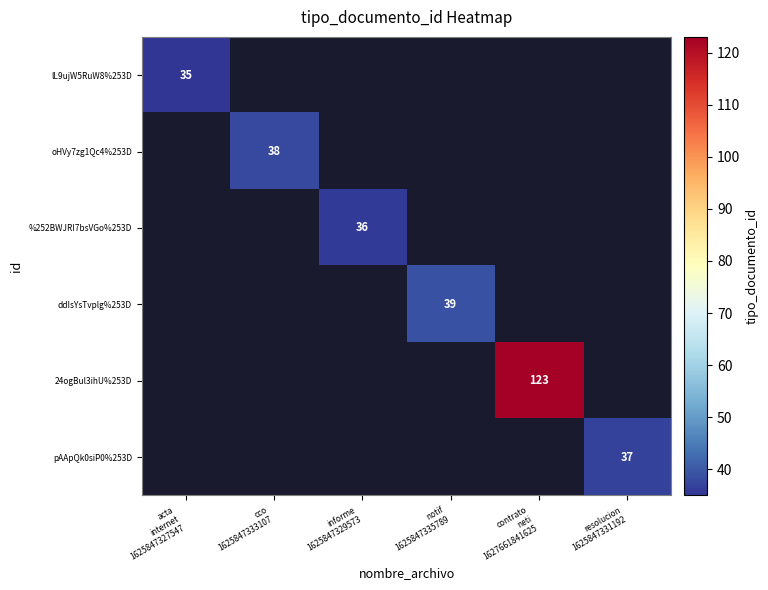

Which category has the highest value across all series?

contrato
neti
1627661841625